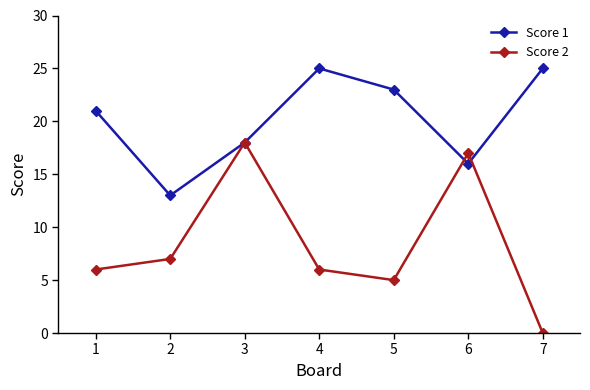

Rank the series at 2 from highest to lowest value.

Score 1, Score 2